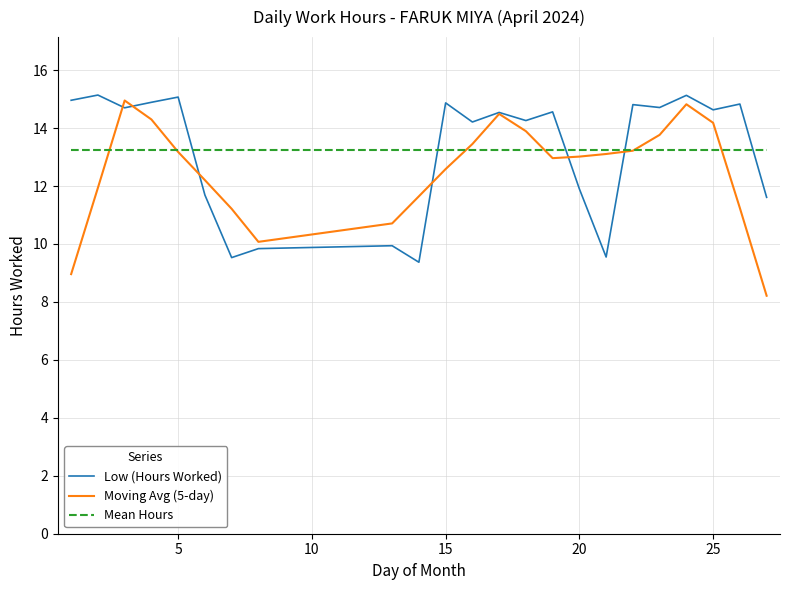

Which series ends up on top after the final intersection of Low (Hours Worked) and Mean Hours?

Mean Hours